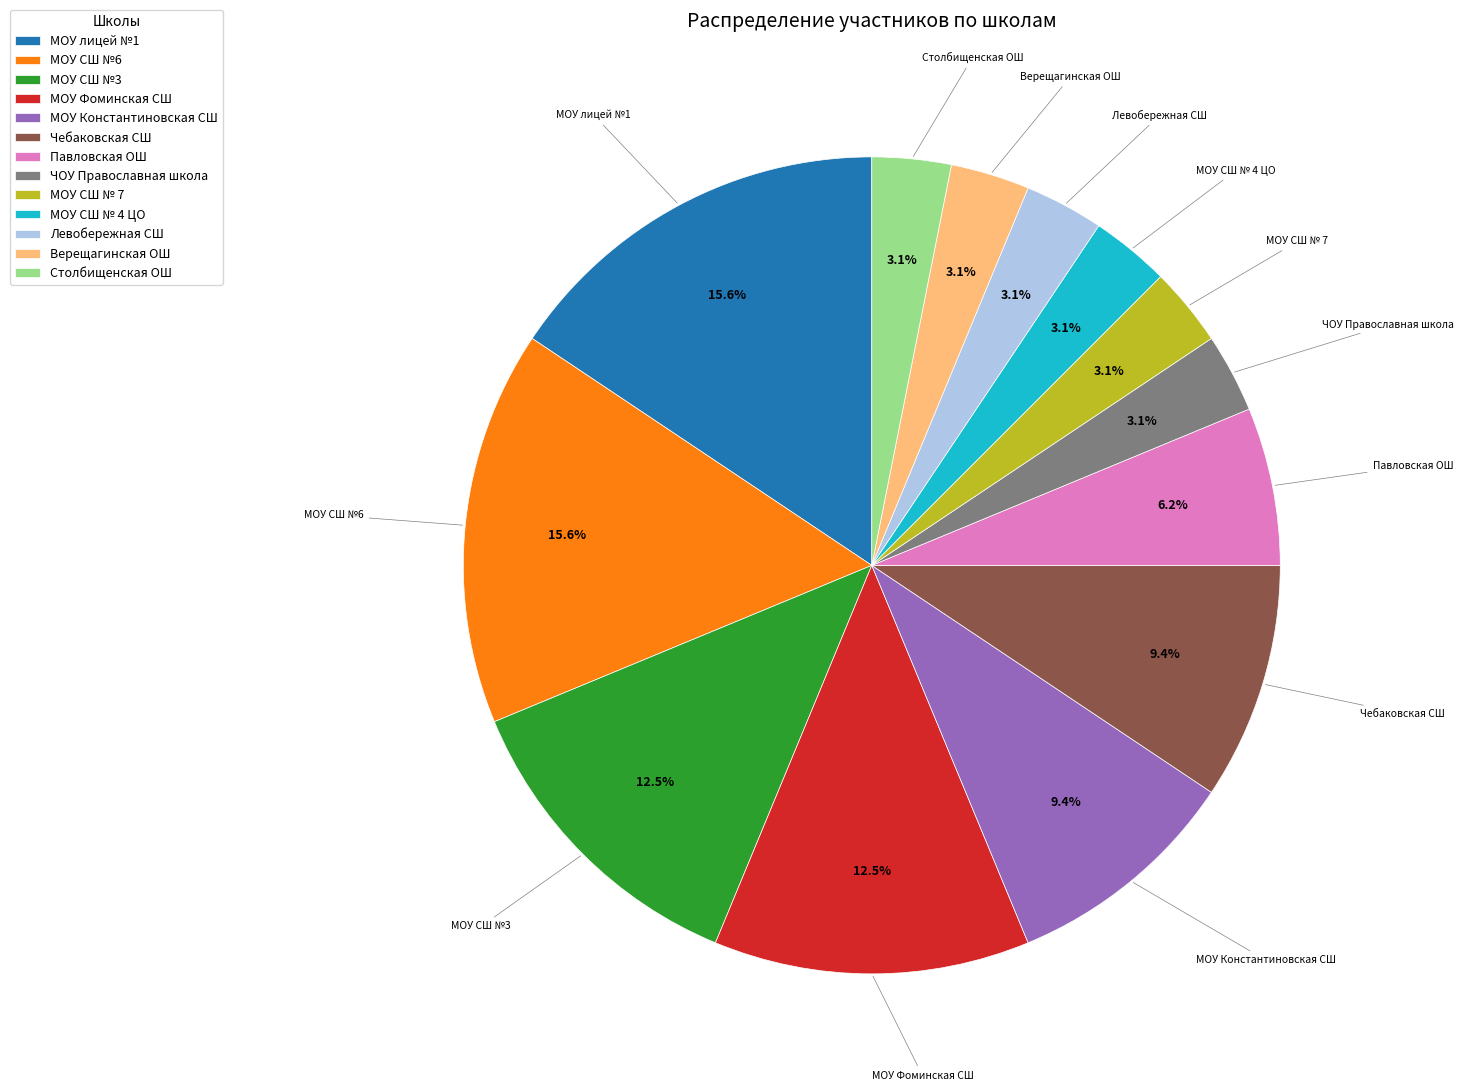

Which has a higher value, МОУ лицей №1 or Павловская ОШ?

МОУ лицей №1